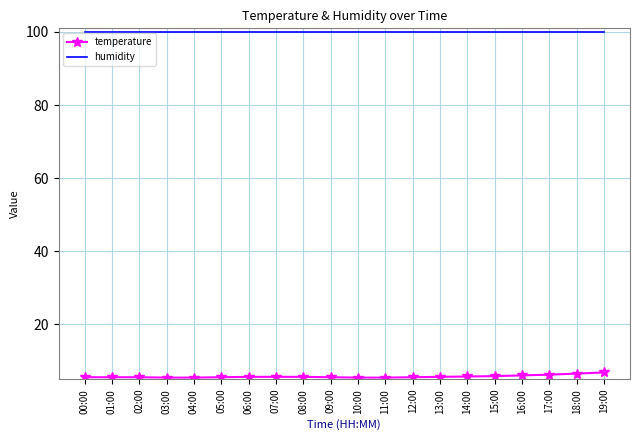

What is the lowest value of the humidity series?

99.9